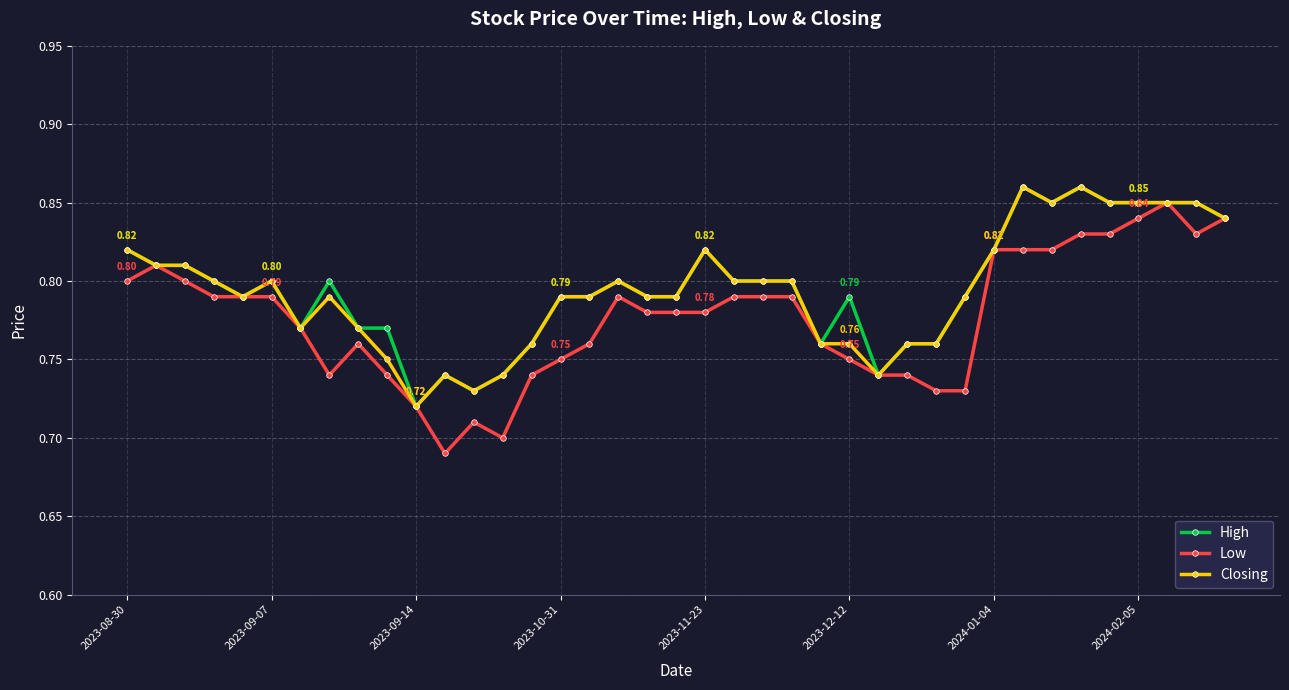

At how many categories does at least one series exceed 0?

39